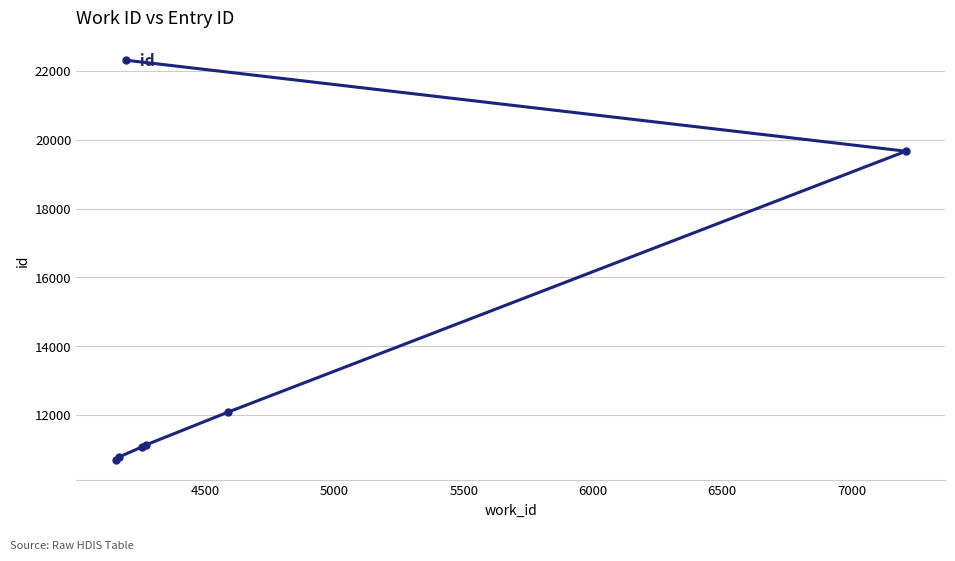

Reading right to left, extract all data points from this chart.

19669	12089	11129	11069	22313	10784	10698